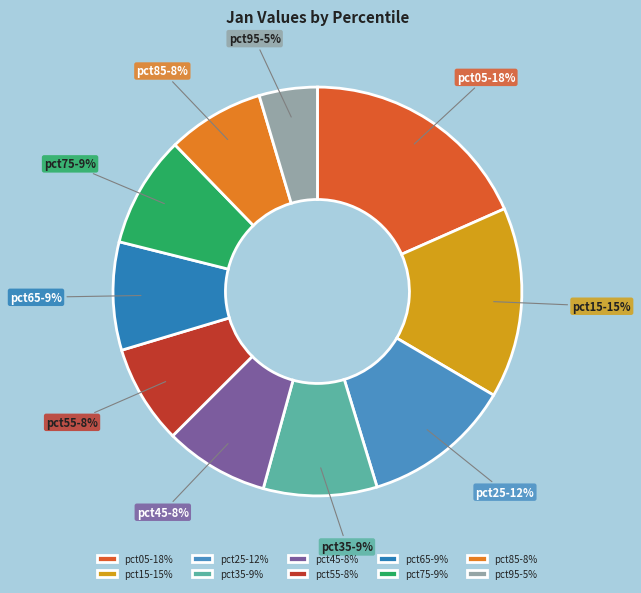

To the nearest percent, what percentage of the pie is pct15?

15%